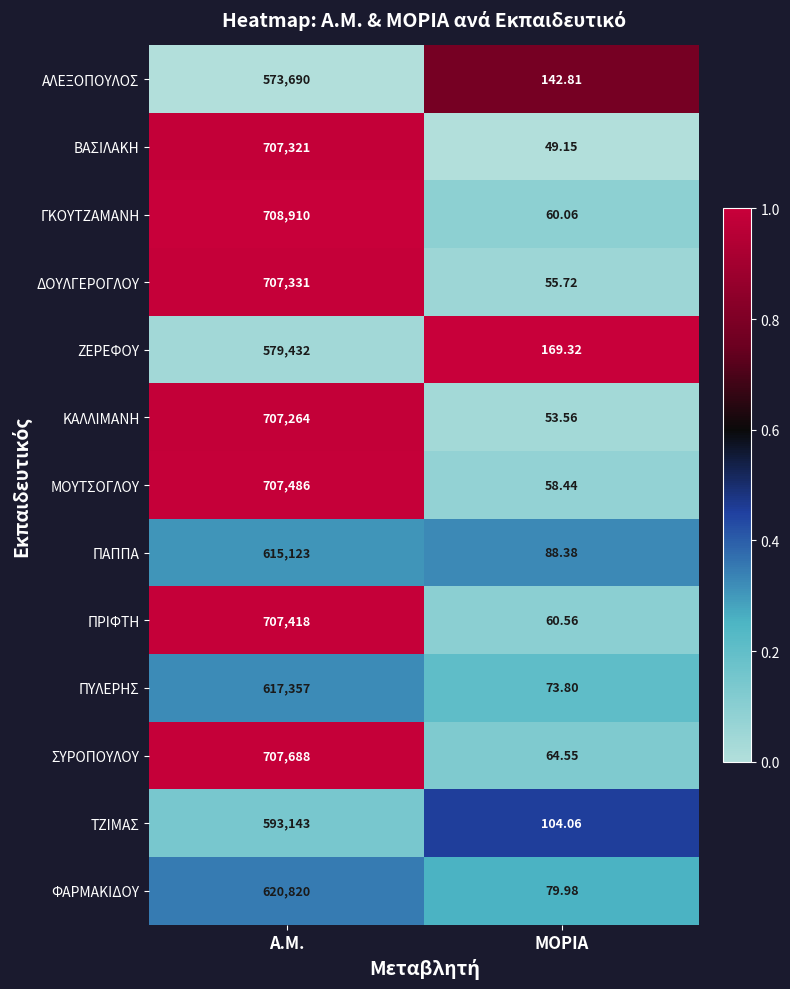

List the series in order of their peak value, highest first.

ΓΚΟΥΤΖΑΜΑΝΗ, ΣΥΡΟΠΟΥΛΟΥ, ΜΟΥΤΣΟΓΛΟΥ, ΠΡΙΦΤΗ, ΔΟΥΛΓΕΡΟΓΛΟΥ, ΒΑΣΙΛΑΚΗ, ΚΑΛΛΙΜΑΝΗ, ΦΑΡΜΑΚΙΔΟΥ, ΠΥΛΕΡΗΣ, ΠΑΠΠΑ, ΤΖΙΜΑΣ, ΖΕΡΕΦΟΥ, ΑΛΕΞΟΠΟΥΛΟΣ